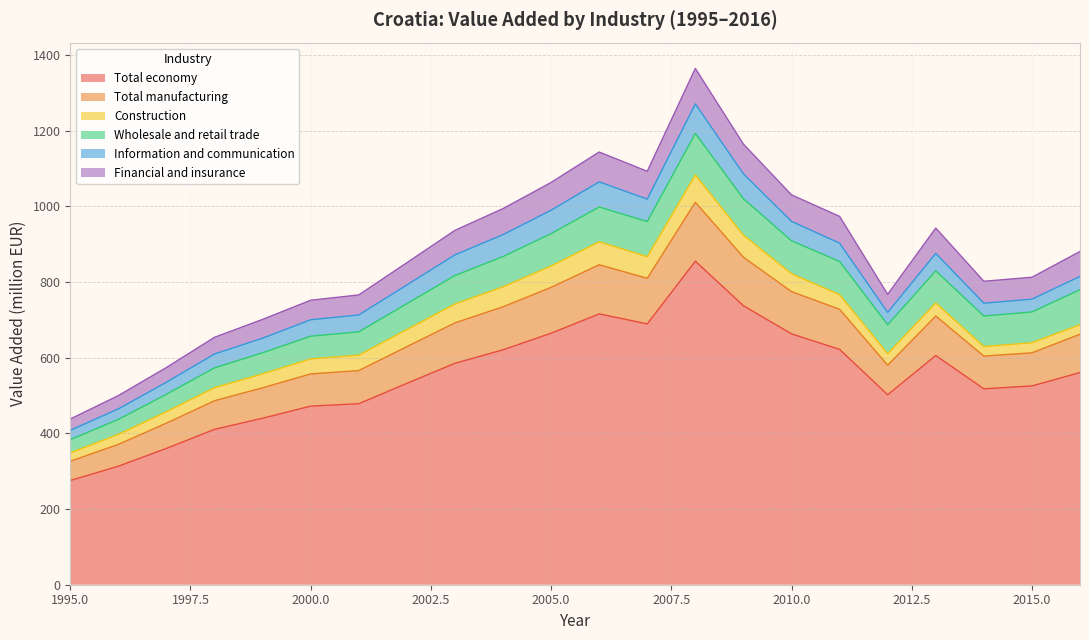

Where is Total economy nearest to the value 565?

2016